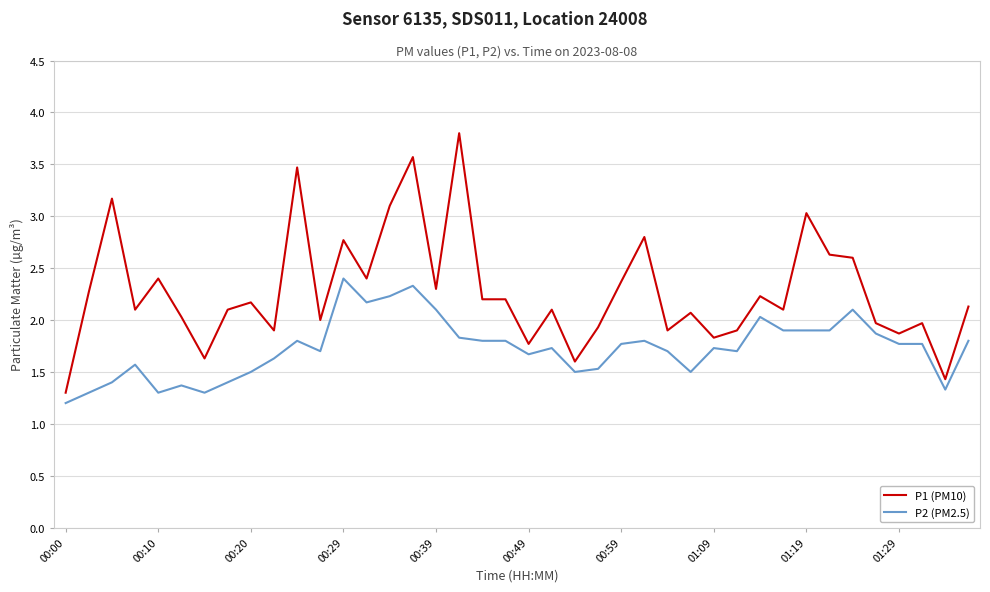

Reading left to right, extract all data points from this chart.

P1 (PM10): 1.3	2.3	3.2	2.1	2.4	2.0	1.6	2.1	2.2	1.9	3.5	2.0	2.8	2.4	3.1	3.6	2.3	3.8	2.2	2.2	1.8	2.1	1.6	1.9	2.4	2.8	1.9	2.1	1.8	1.9	2.2	2.1	3.0	2.6	2.6	2.0	1.9	2.0	1.4	2.1
P2 (PM2.5): 1.2	1.3	1.4	1.6	1.3	1.4	1.3	1.4	1.5	1.6	1.8	1.7	2.4	2.2	2.2	2.3	2.1	1.8	1.8	1.8	1.7	1.7	1.5	1.5	1.8	1.8	1.7	1.5	1.7	1.7	2.0	1.9	1.9	1.9	2.1	1.9	1.8	1.8	1.3	1.8